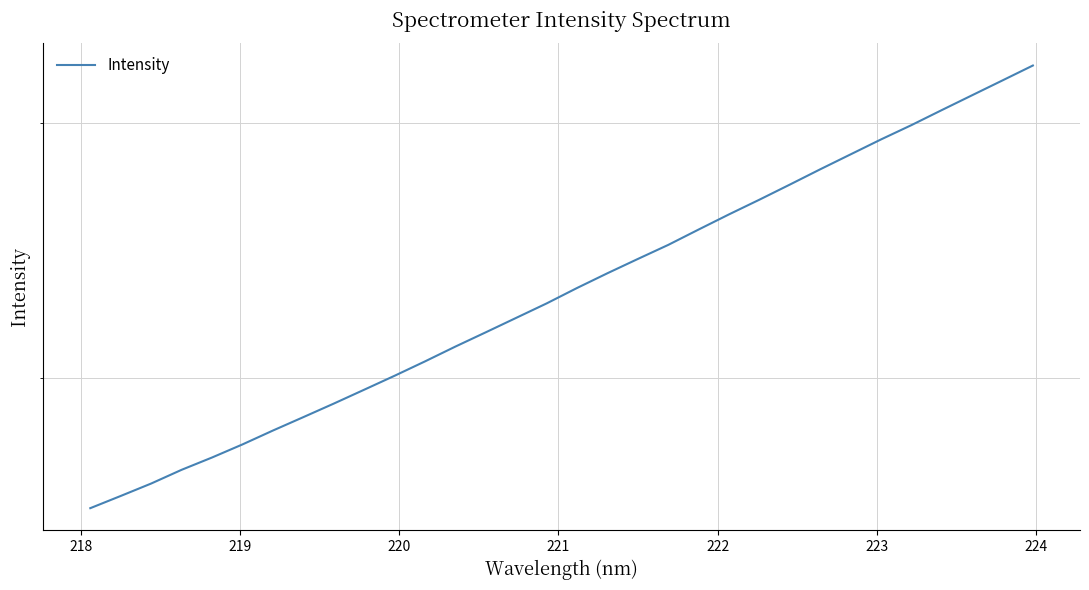

Is it true that the value at 217 is 1077.5?

False